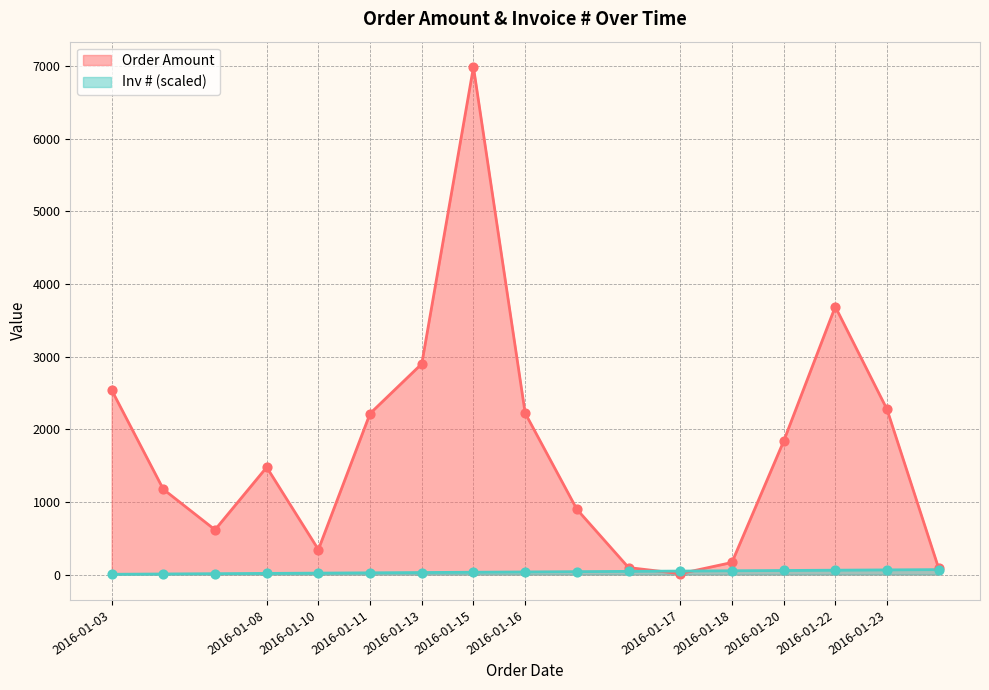

At which category is the sum across all series the highest?

2016-01-15